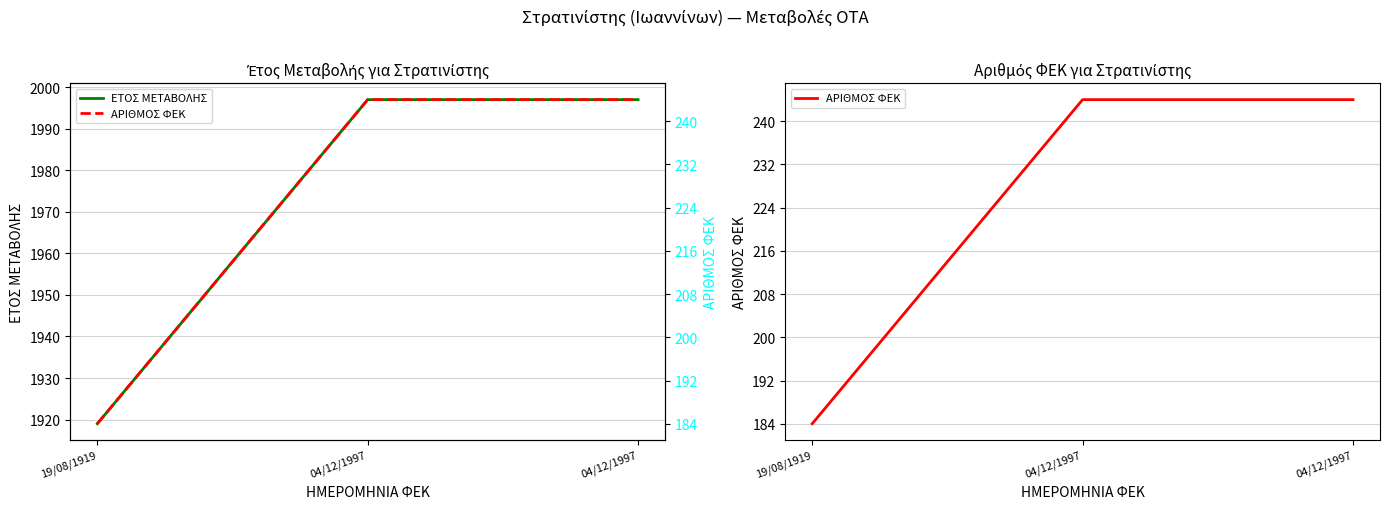

Does the chart display data point markers on the line(s)?

No